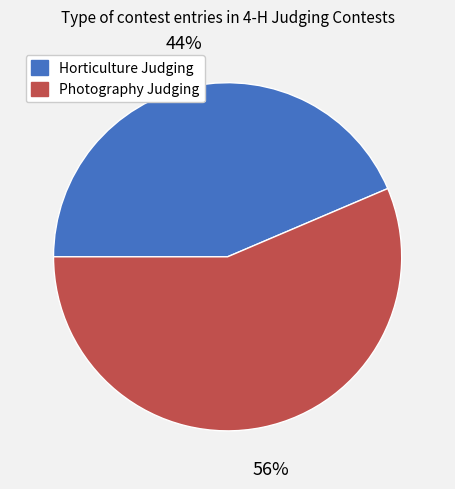

To the nearest percent, what is the combined percentage of Horticulture Judging and Photography Judging?

100%